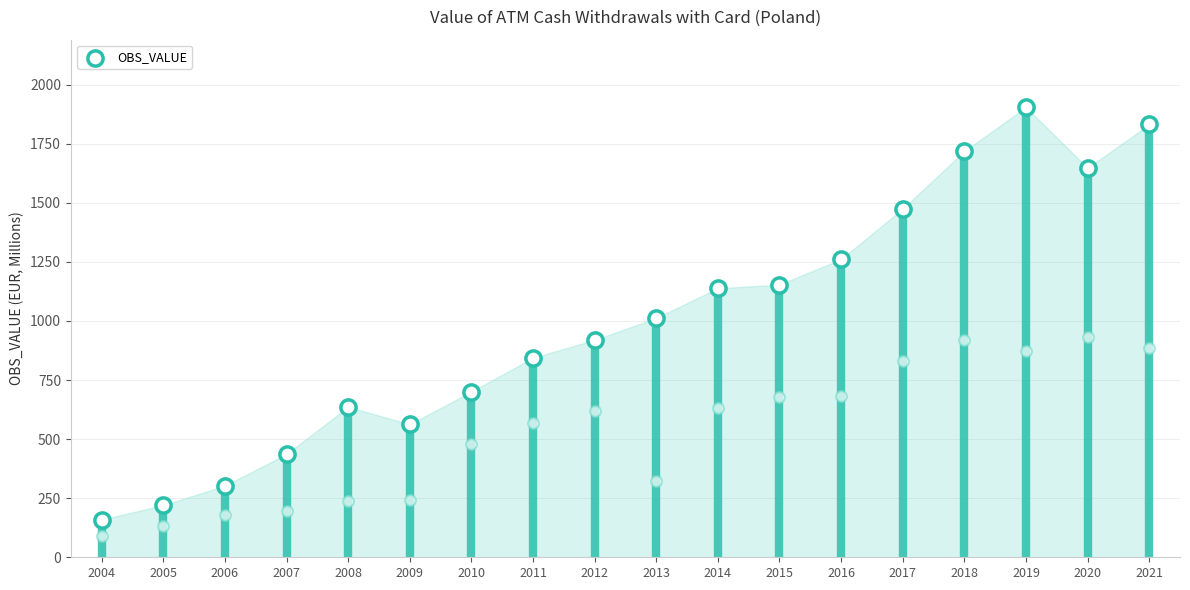

What is the change in value from 2004 to 2008?

+476.3